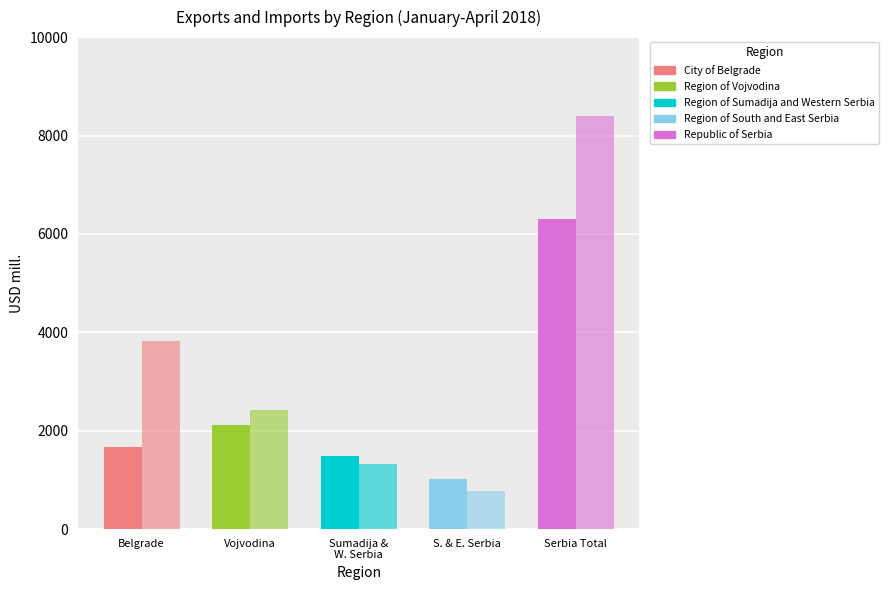

Where is Region of Vojvodina nearest to the value 2267?

Exports 2018 (USD mill.)